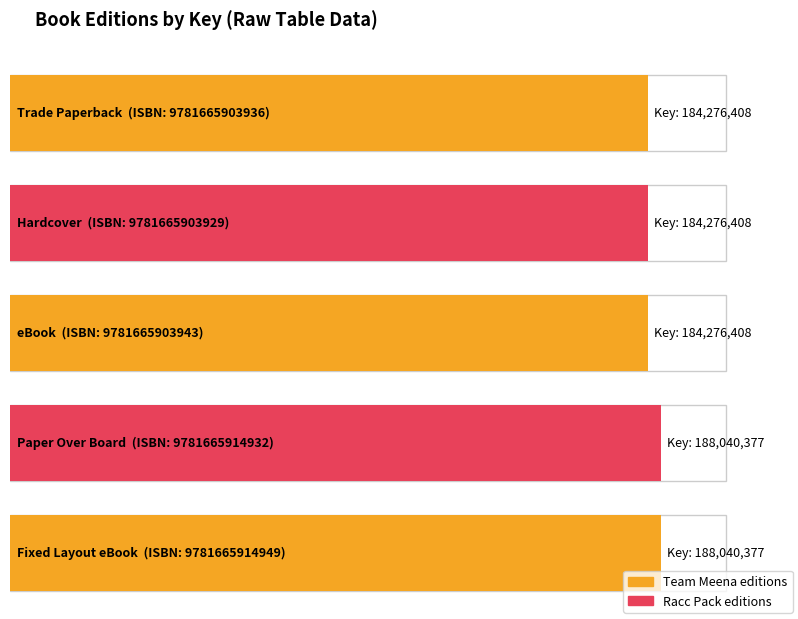

The chart shows a value of 246902077 at 9781665903929. True or false?

False